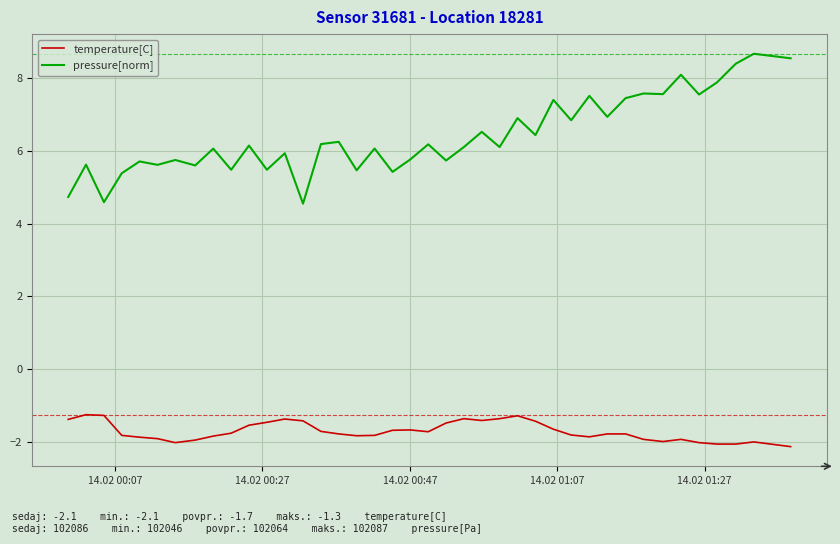

What is the highest value of the pressure[norm] series?

8.7